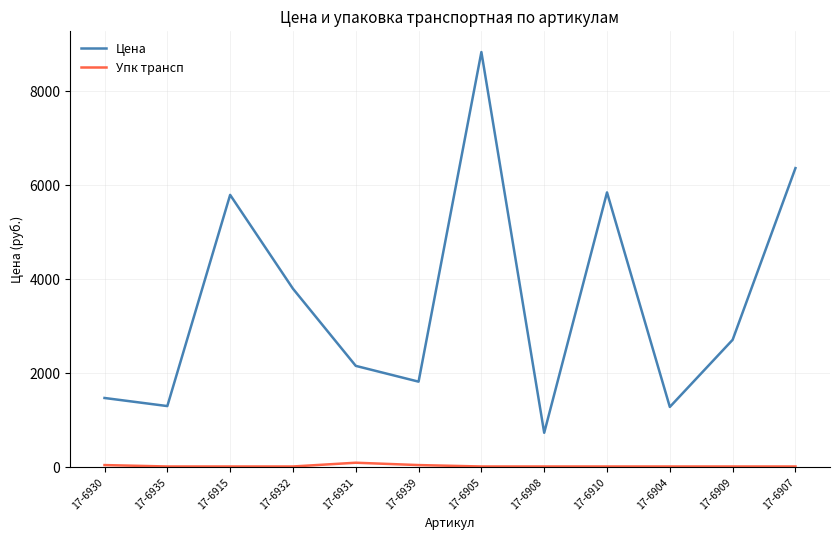

True or false: Цена has a value of 8849.4 at 17-6910.

False